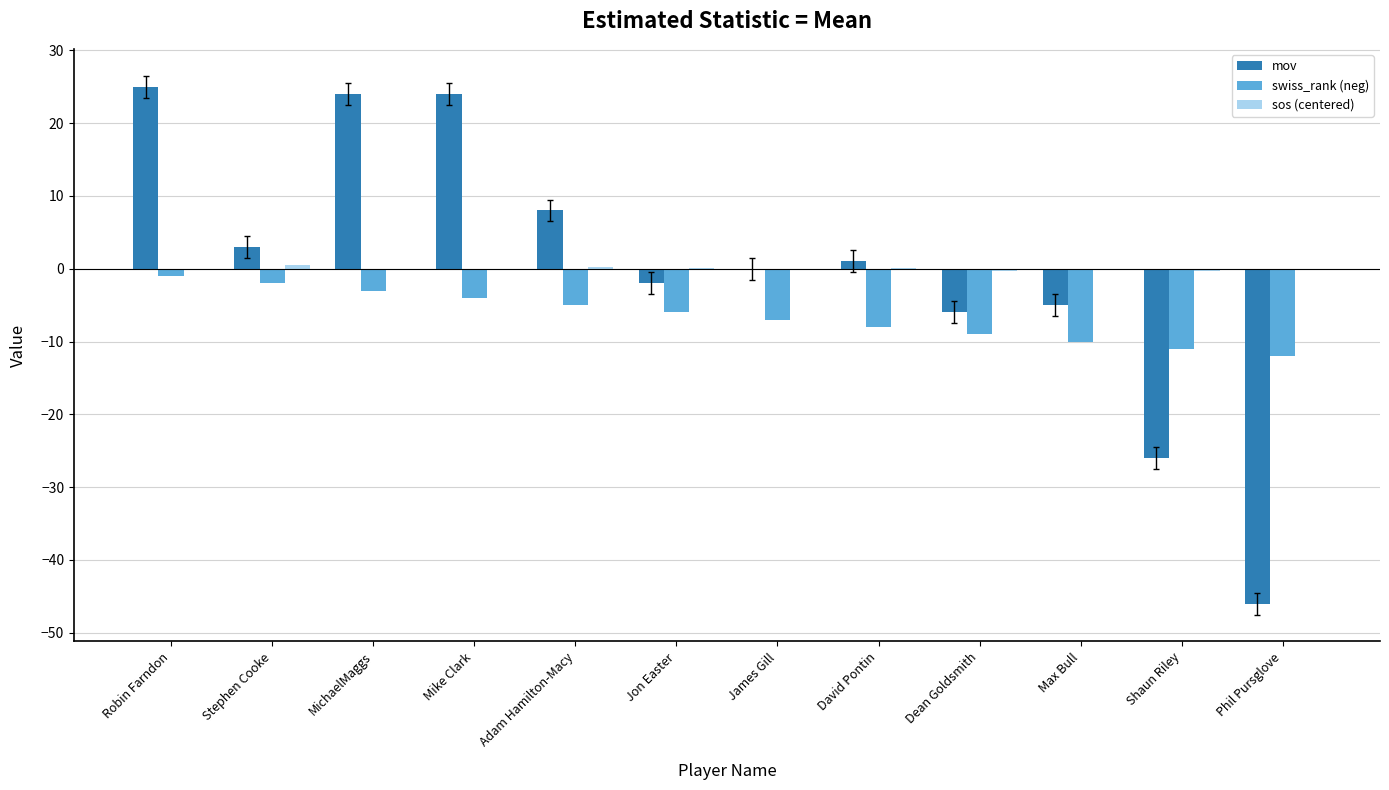

What is the approximate value of swiss_rank (neg) at James Gill?

-7.0